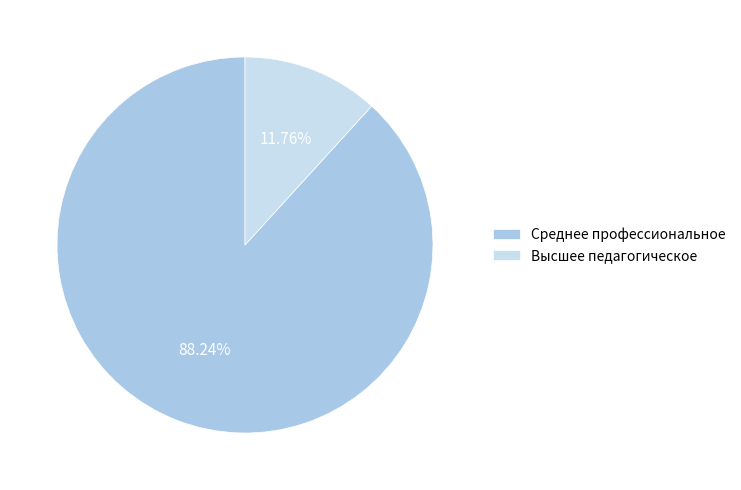

Which category accounts for the majority?

Среднее профессиональное